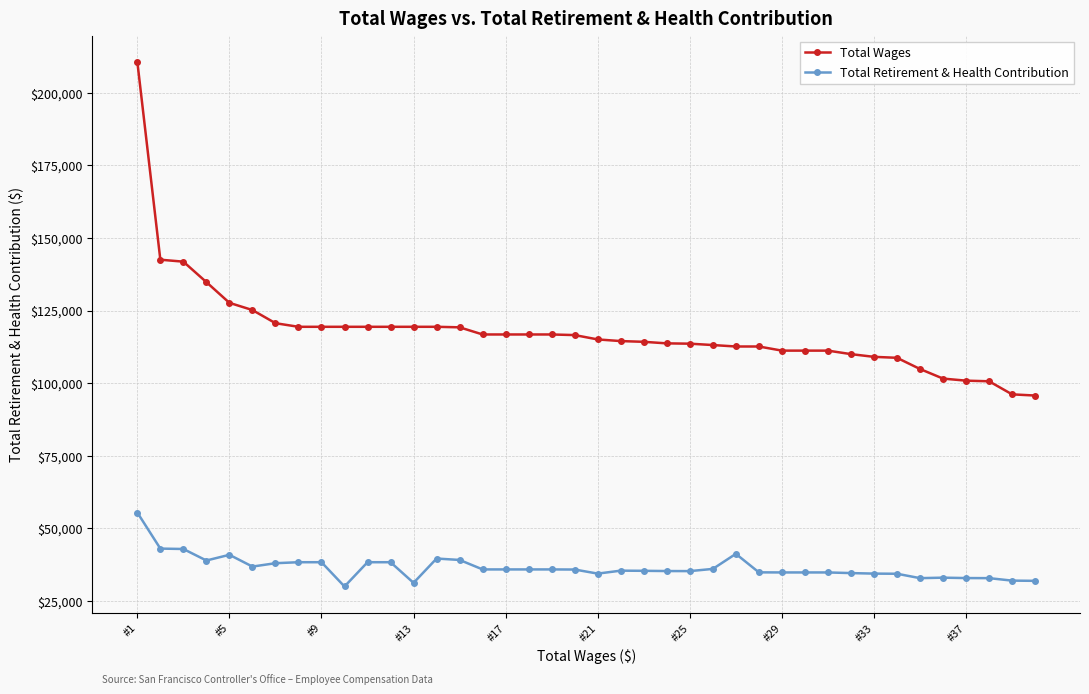

True or false: Total Retirement & Health Contribution and Total Wages intersect in this chart.

False